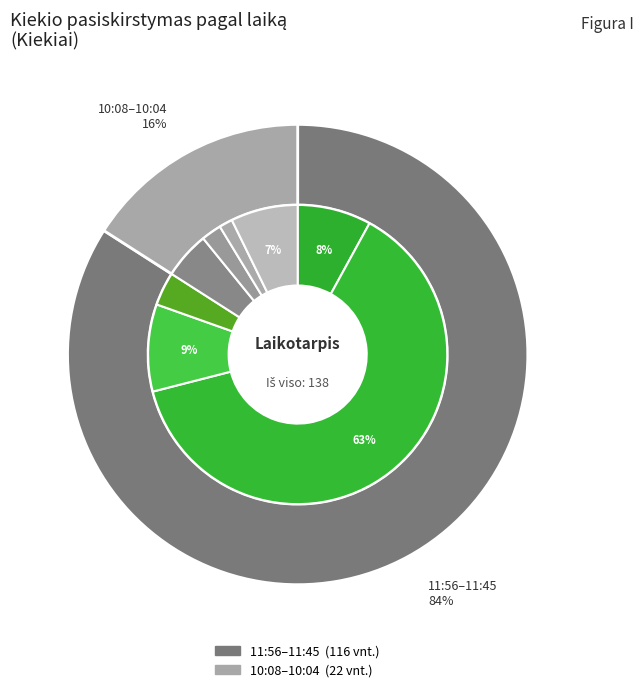

How many segments does this pie chart have?

8